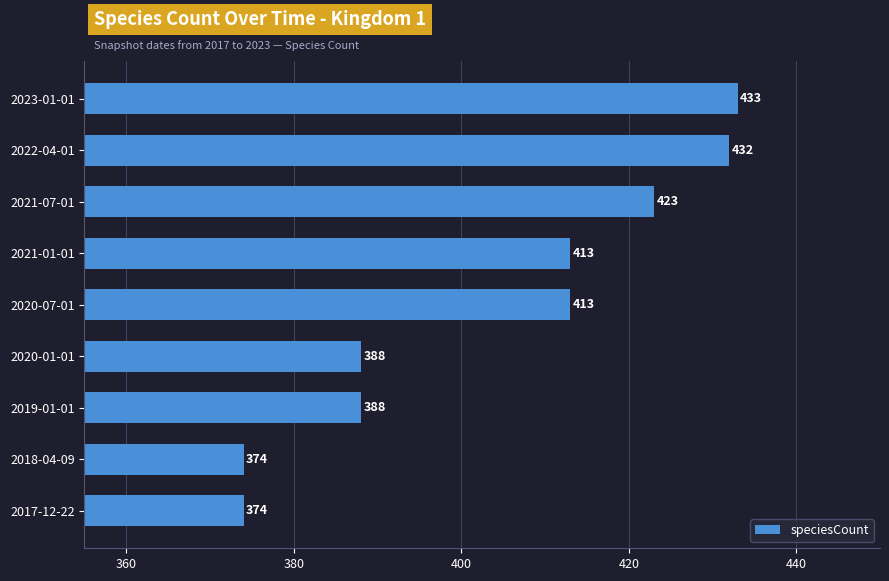

What is the minimum value shown in the chart?

374